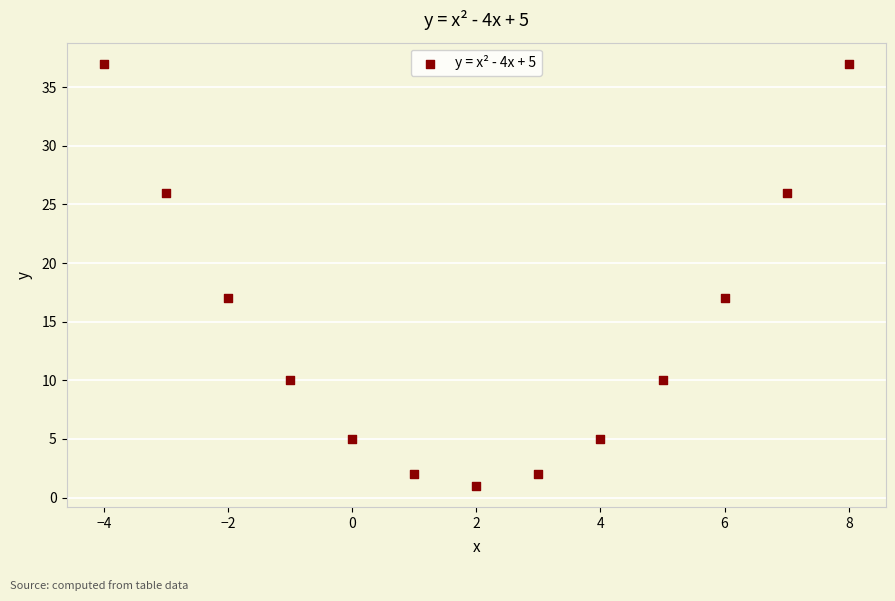

What is the range of Y values (max minus min)?

36